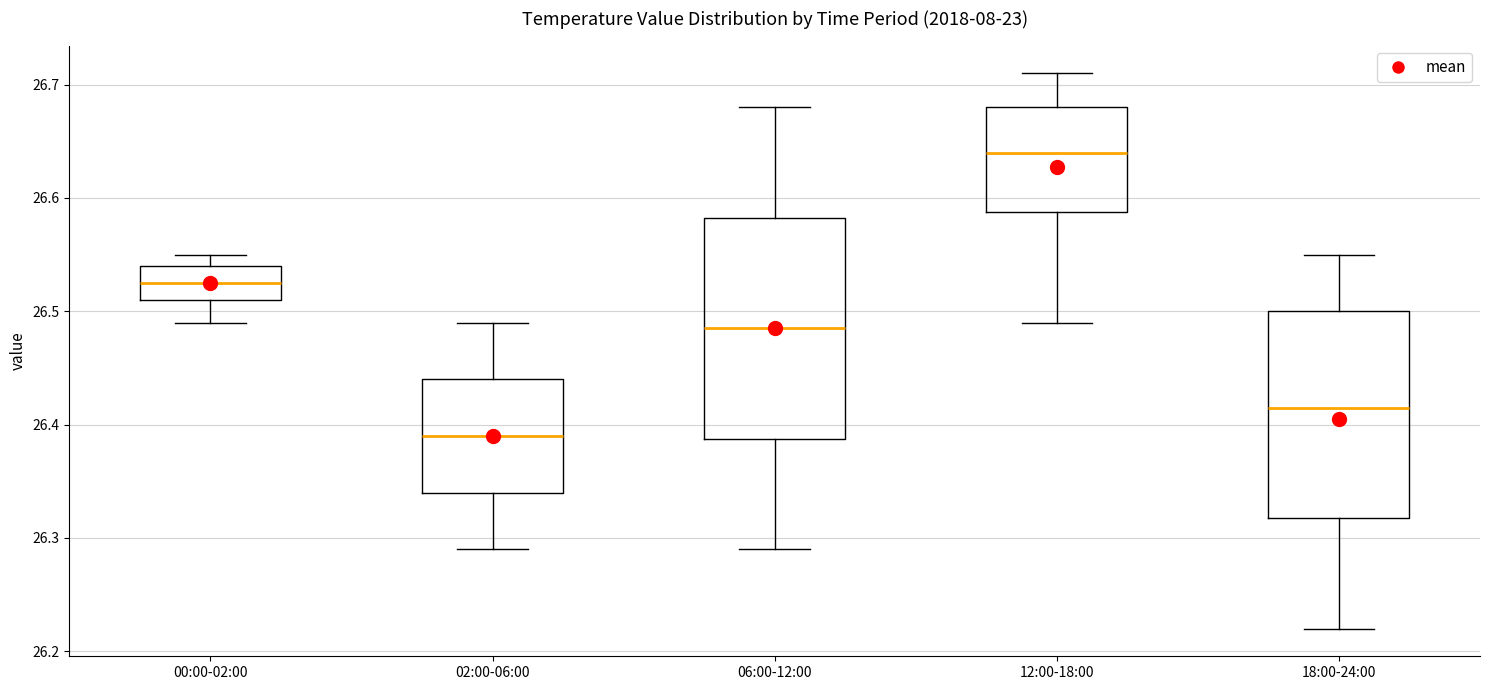

Reading left to right, transcribe this box plot: for each box, give where its median line is, the range the box spans, and where its two whiskers end, as read against the y-axis. The values are not printed on the chart, so give them approximately, as read against the axis.

00:00-02:00: median 26.53, box 26.51 to 26.54, whiskers 26.49 to 26.55
02:00-06:00: median 26.39, box 26.34 to 26.44, whiskers 26.29 to 26.49
06:00-12:00: median 26.49, box 26.39 to 26.58, whiskers 26.29 to 26.68
12:00-18:00: median 26.64, box 26.59 to 26.68, whiskers 26.49 to 26.71
18:00-24:00: median 26.42, box 26.32 to 26.50, whiskers 26.22 to 26.55